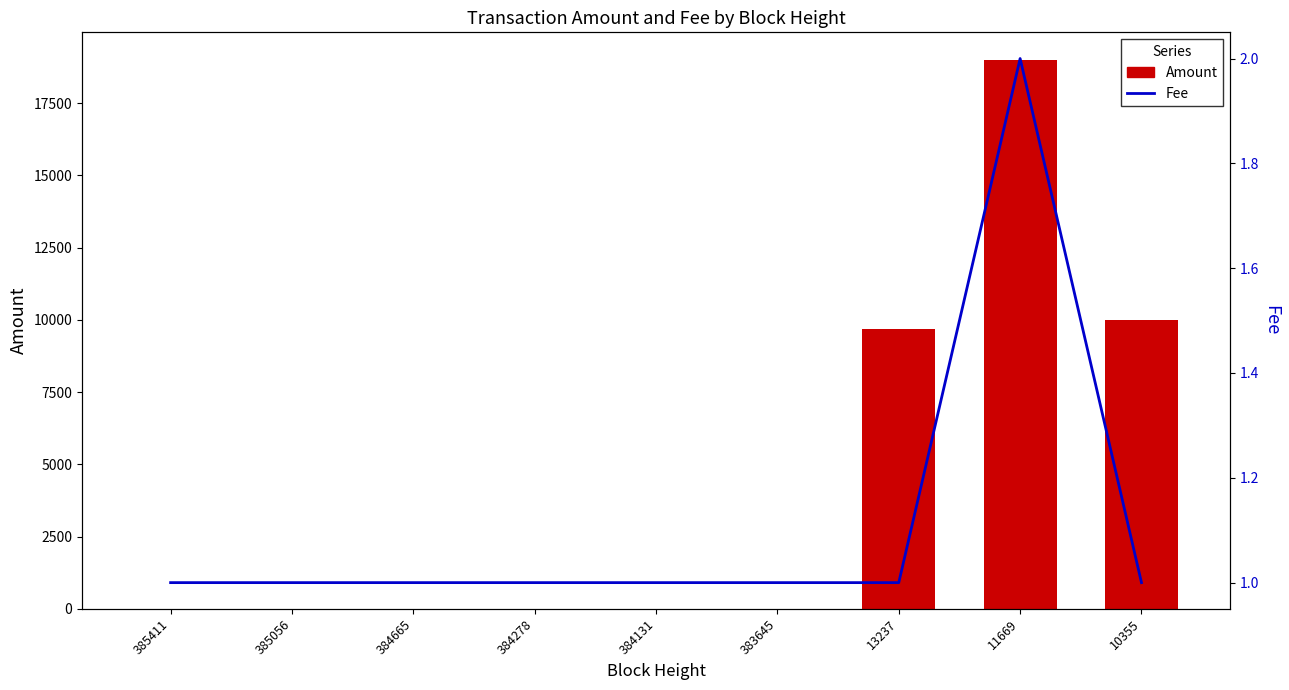

What are all the series names shown in the legend?

Amount, Fee